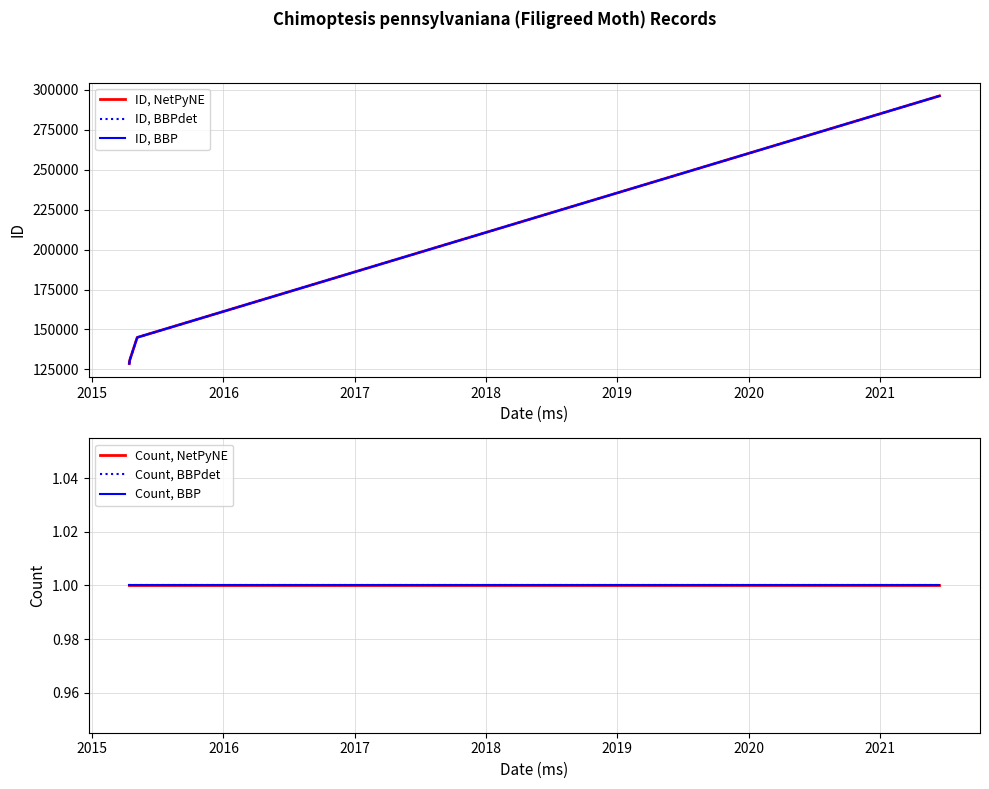

What is the maximum value shown in the chart?

296246